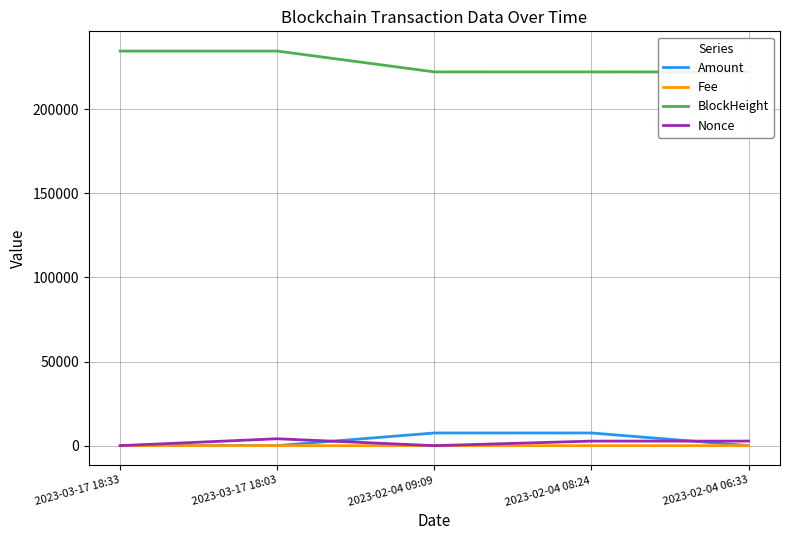

What are all the series names shown in the legend?

Amount, Fee, BlockHeight, Nonce